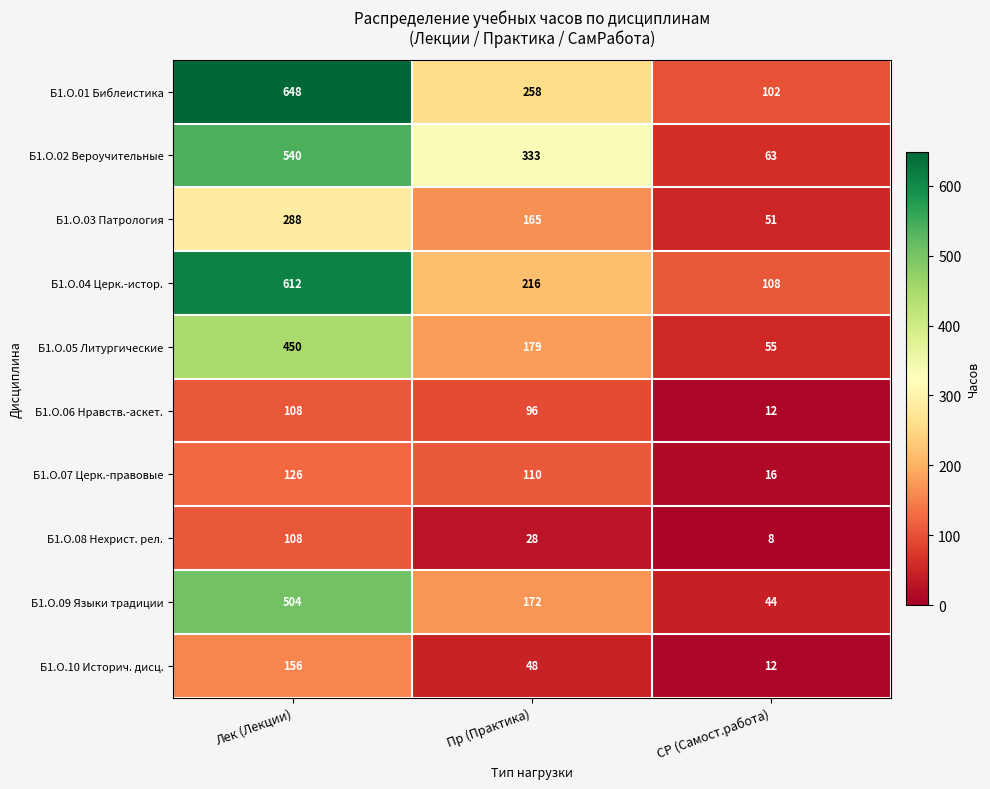

At which label does Б1.О.07 Церк.-правовые first exceed 110?

Лек (Лекции)